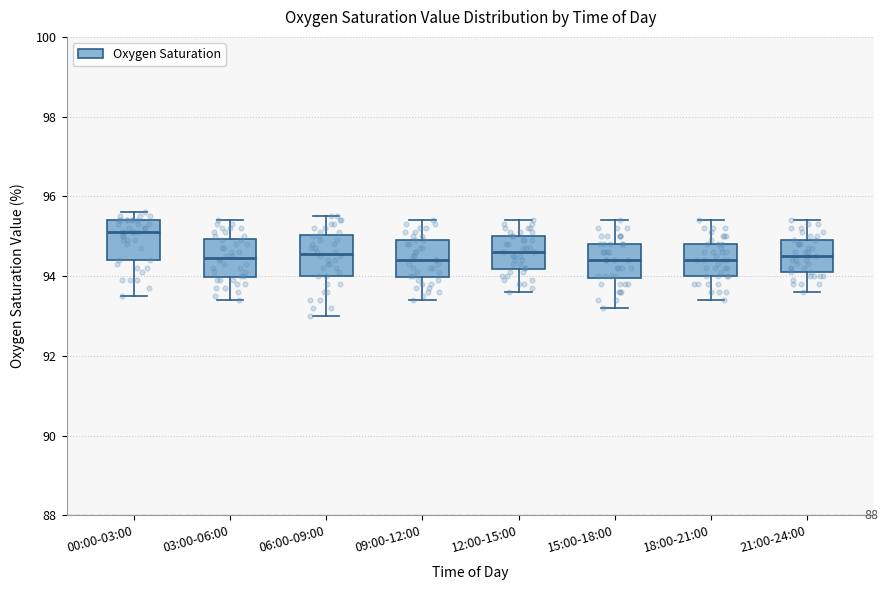

Which box's median line is the highest?

00:00-03:00